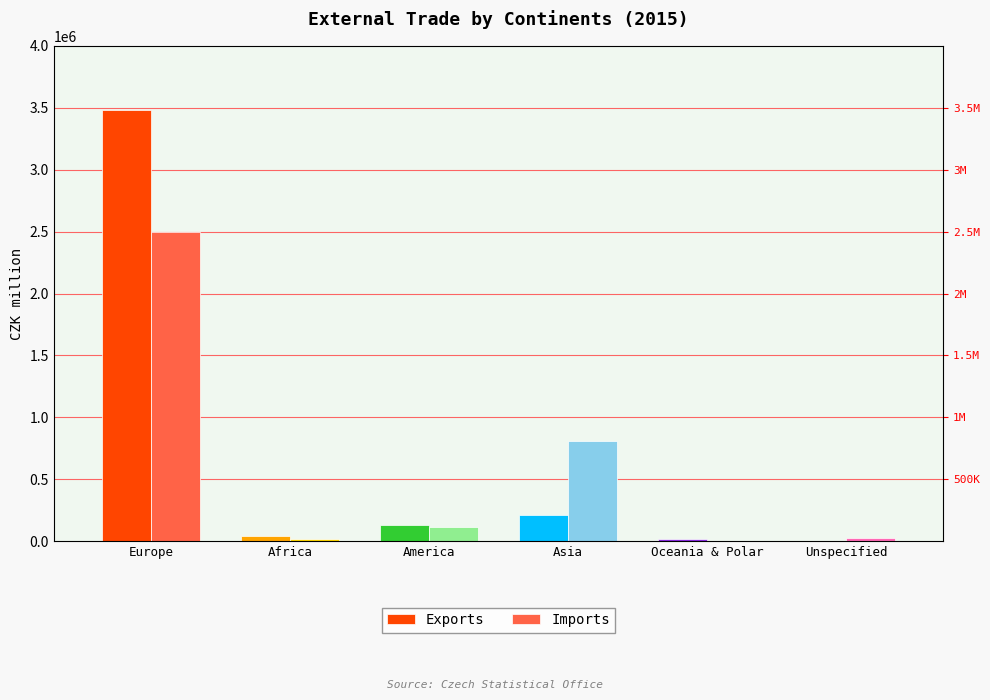

What is the spread (max minus min) of values at America?

14075